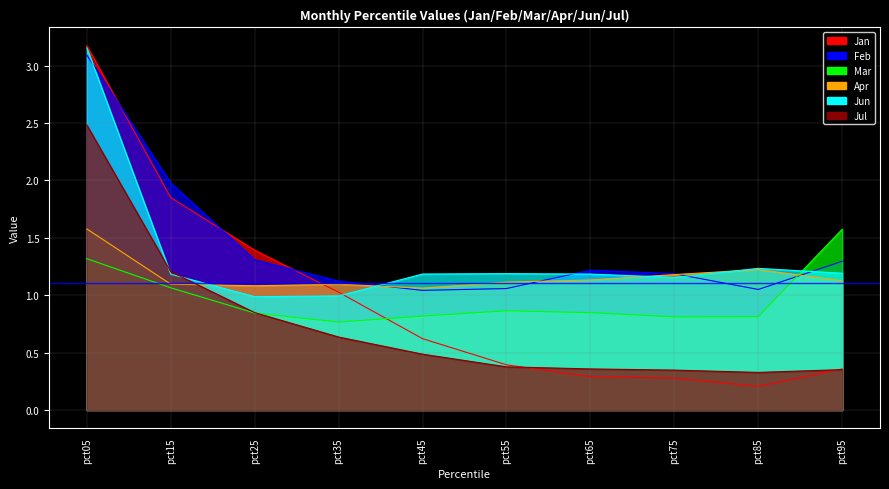

What is the value of the Jul point at the 3rd from the left?

0.8